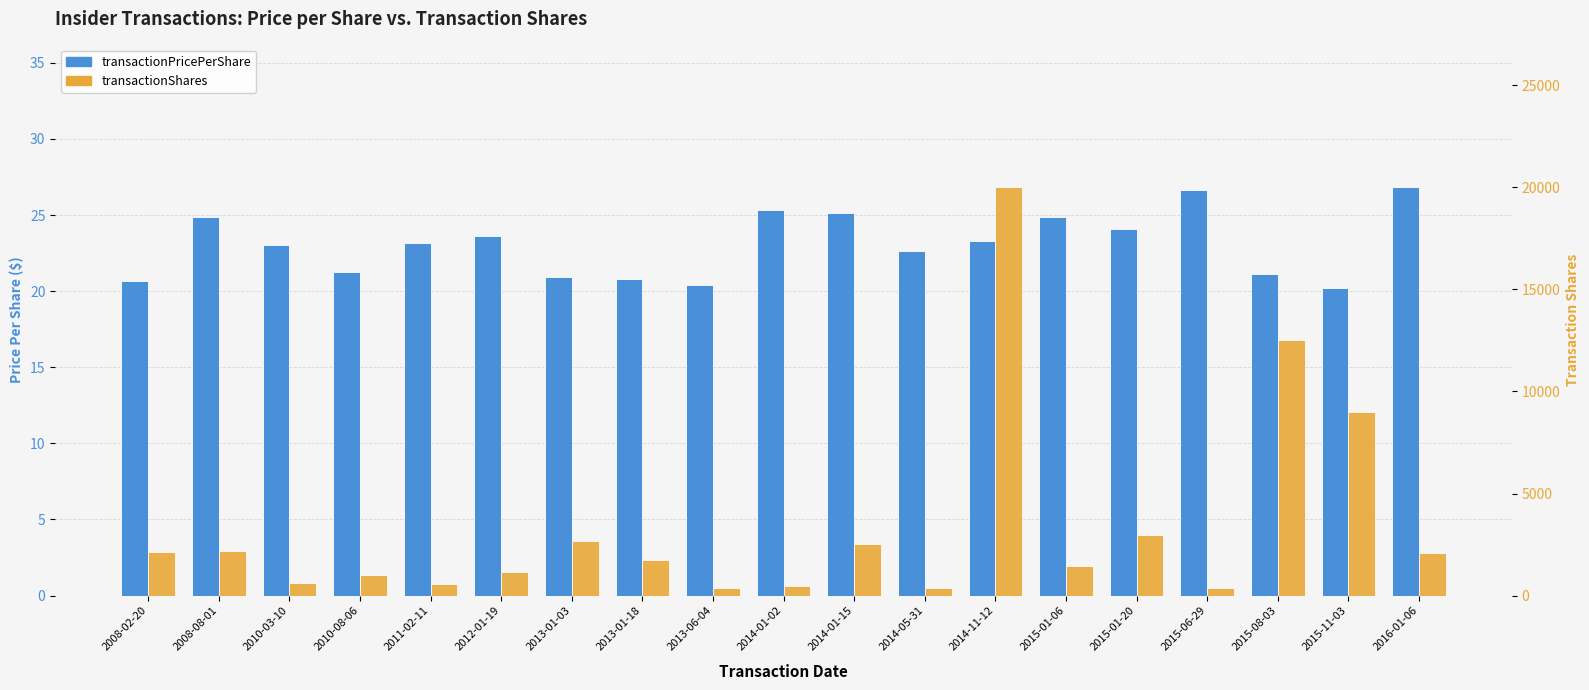

The value of transactionShares at 2011-02-11 is 222.2. True or false?

False